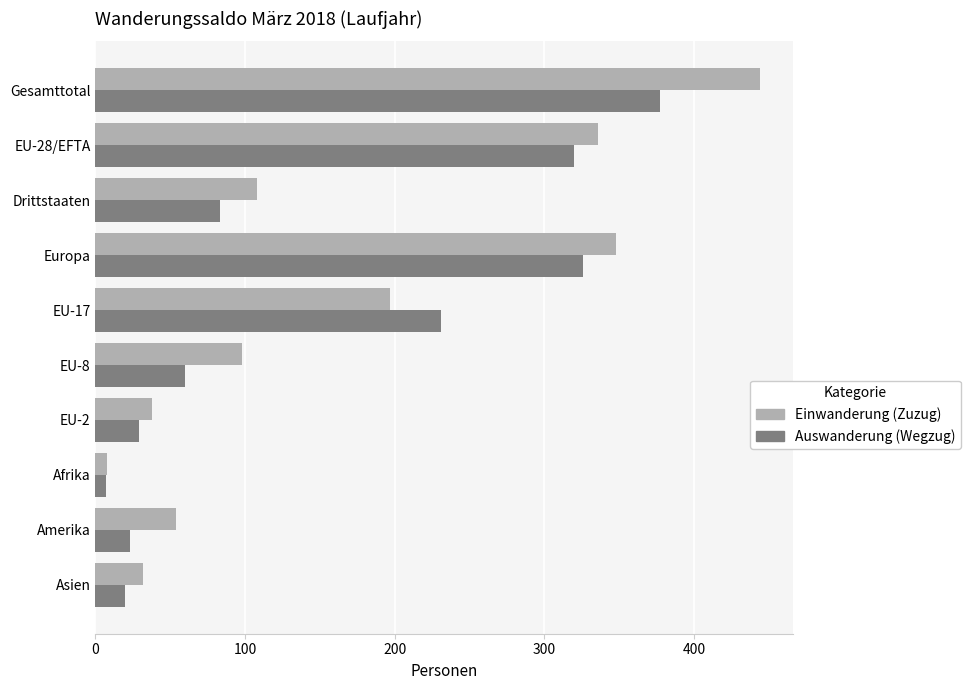

What is the difference between the maximum and second lowest values in the Einwanderung (Zuzug) series?

412